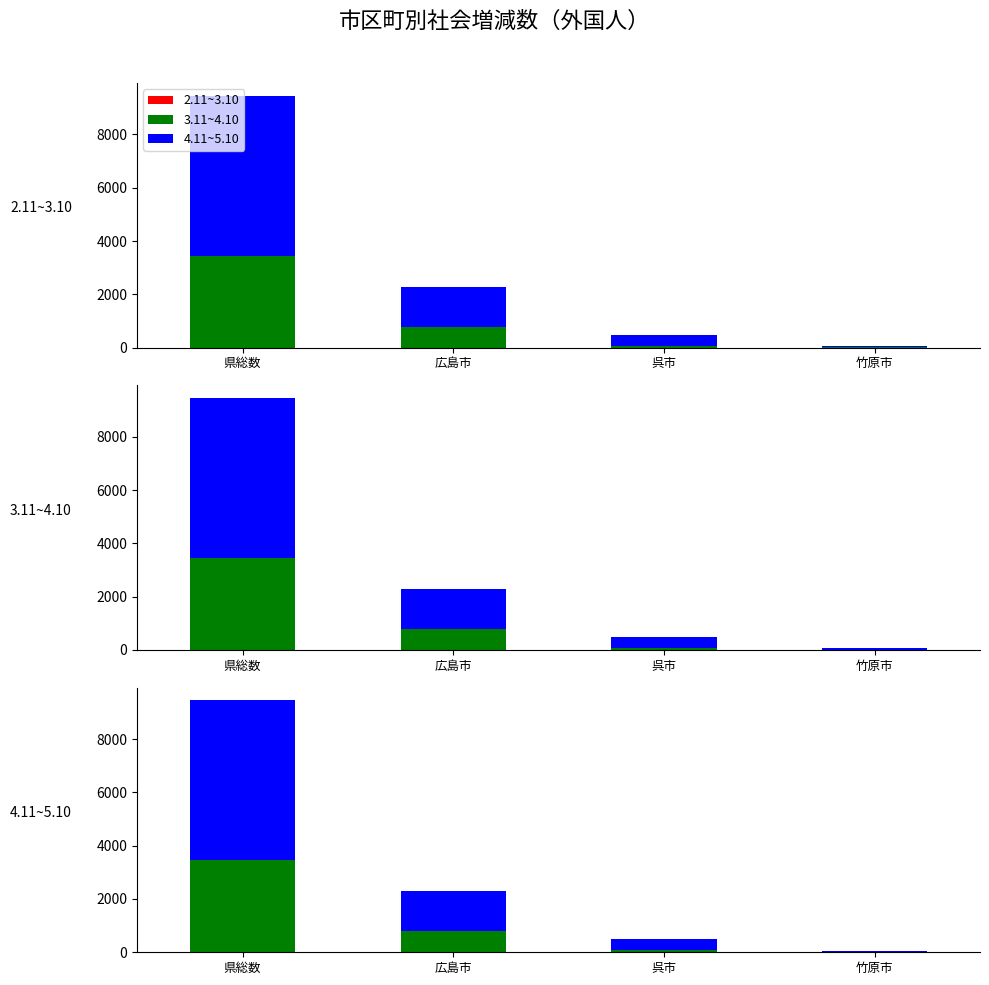

What is the sum of the 4.11~5.10 values at 呉市 and 県総数?

6431